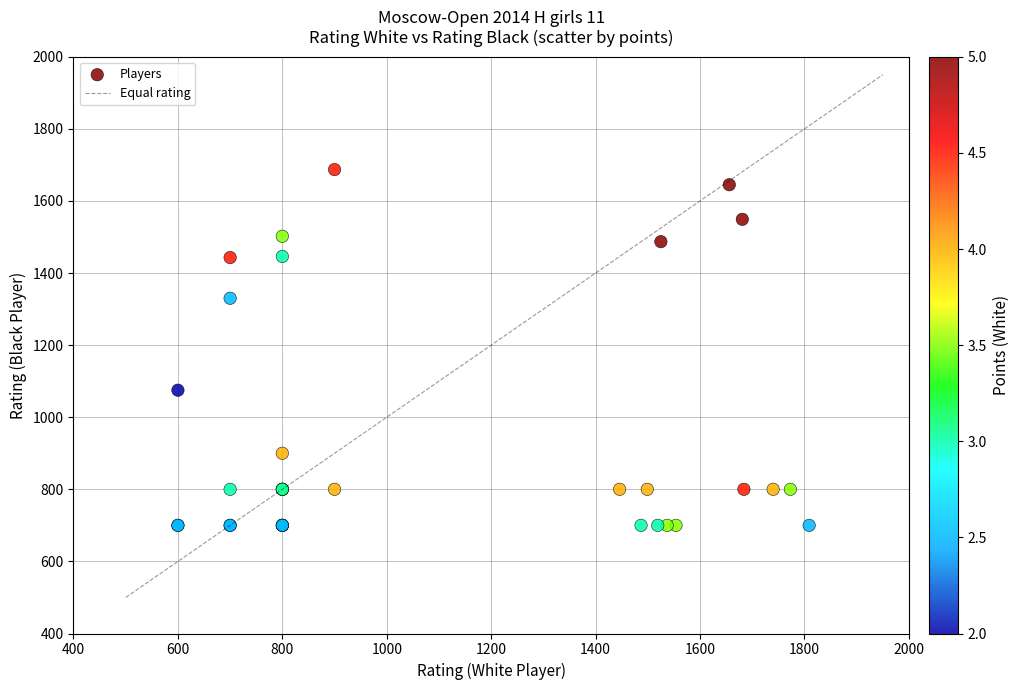

What Y value in the scatter plot is closest to 1193?

1075